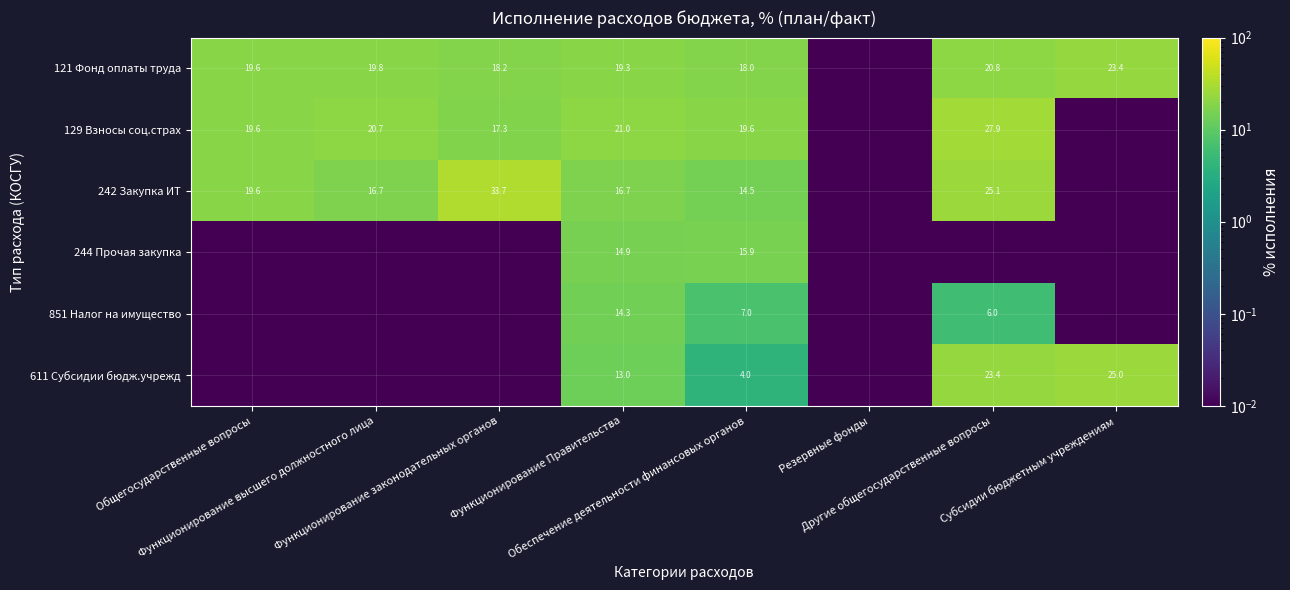

How many distinct data groups are displayed?

6